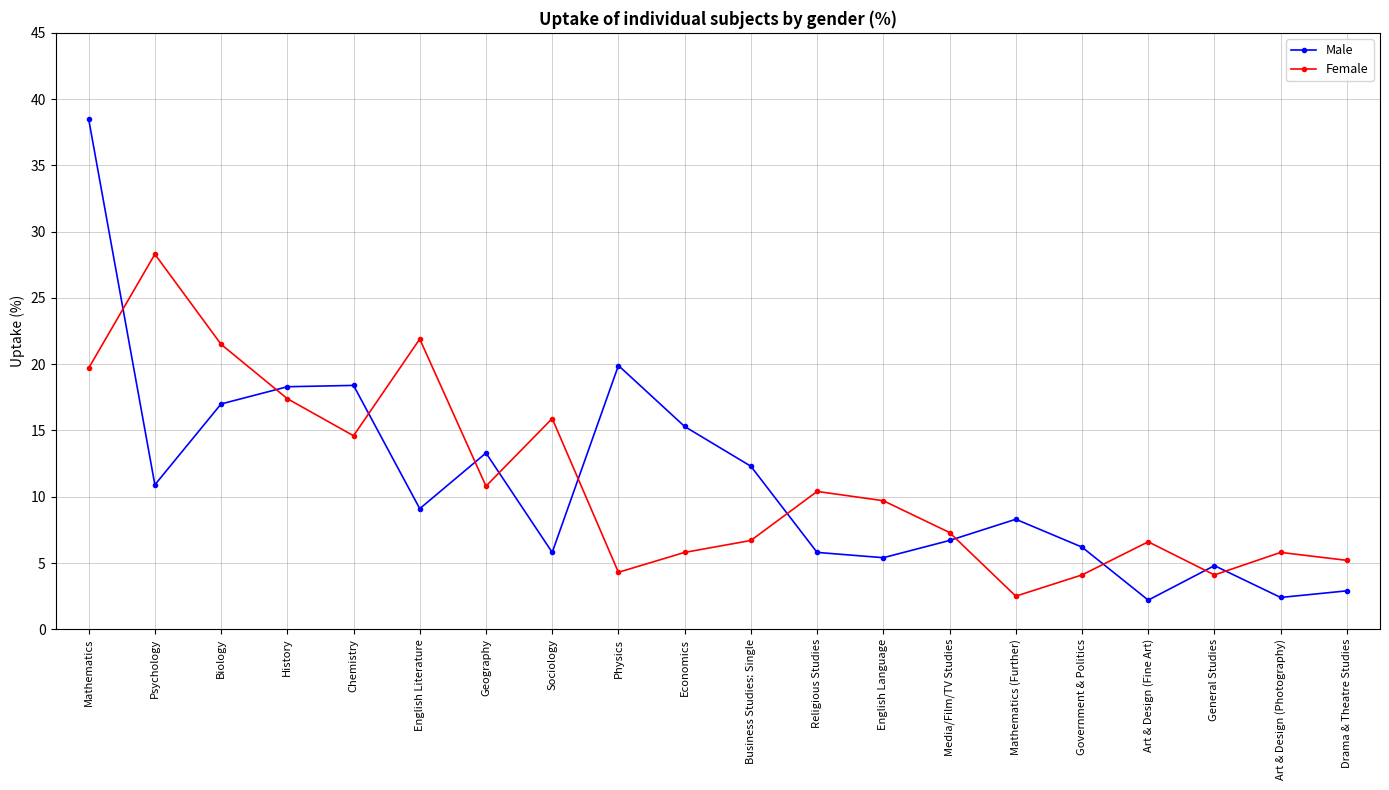

How many lines are shown in the chart?

2